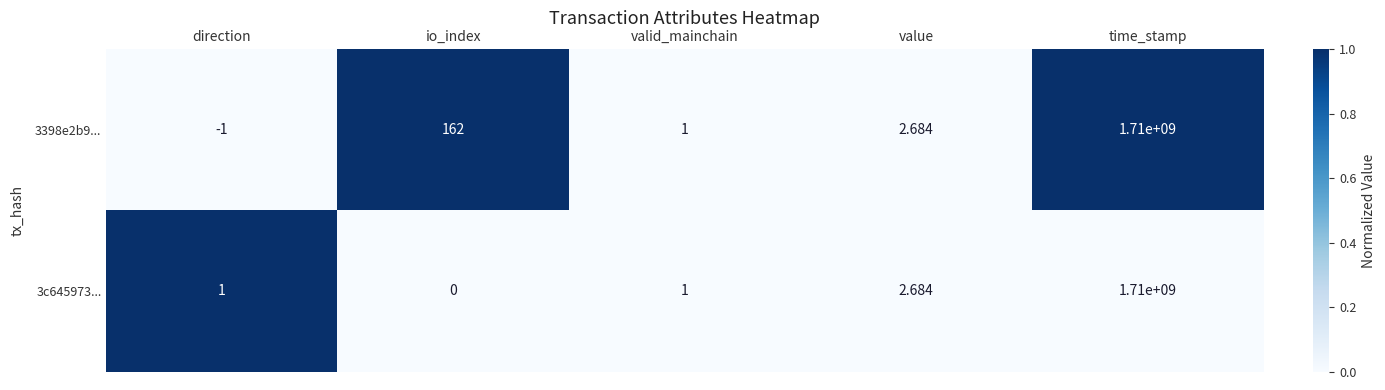

Which series has the largest range (max minus min)?

3398e2b9...